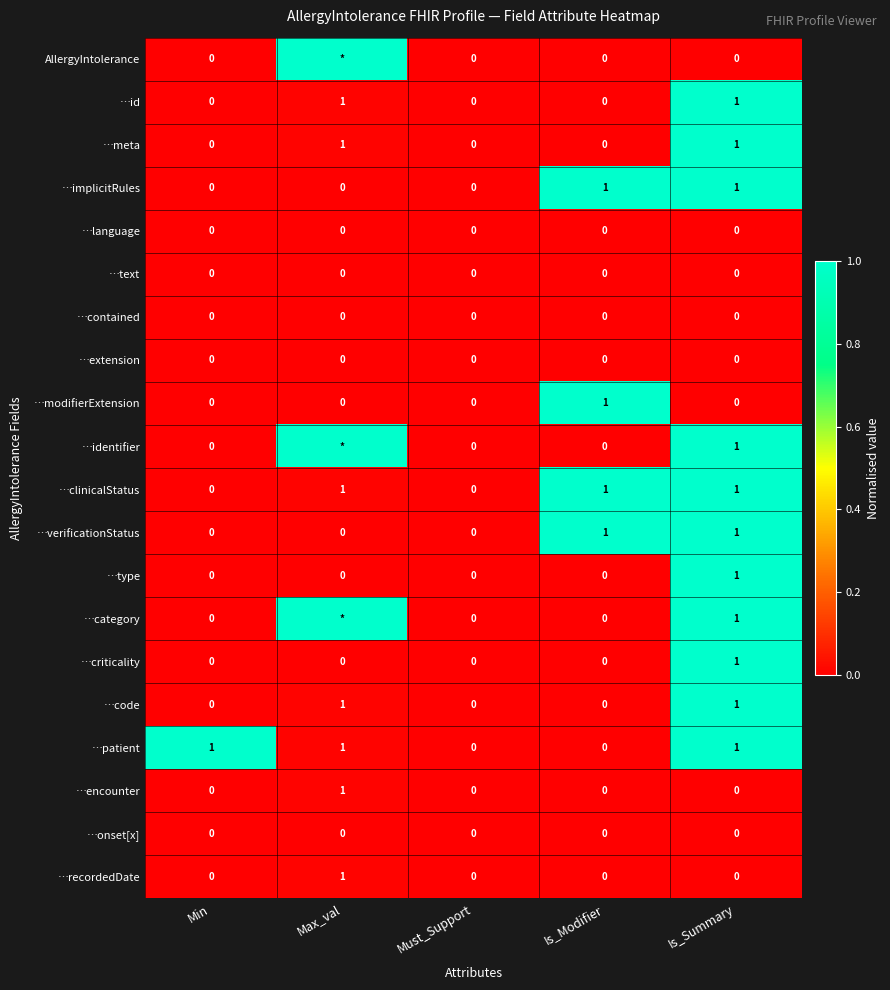

Count the …clinicalStatus values in the range 0 to 1.

5